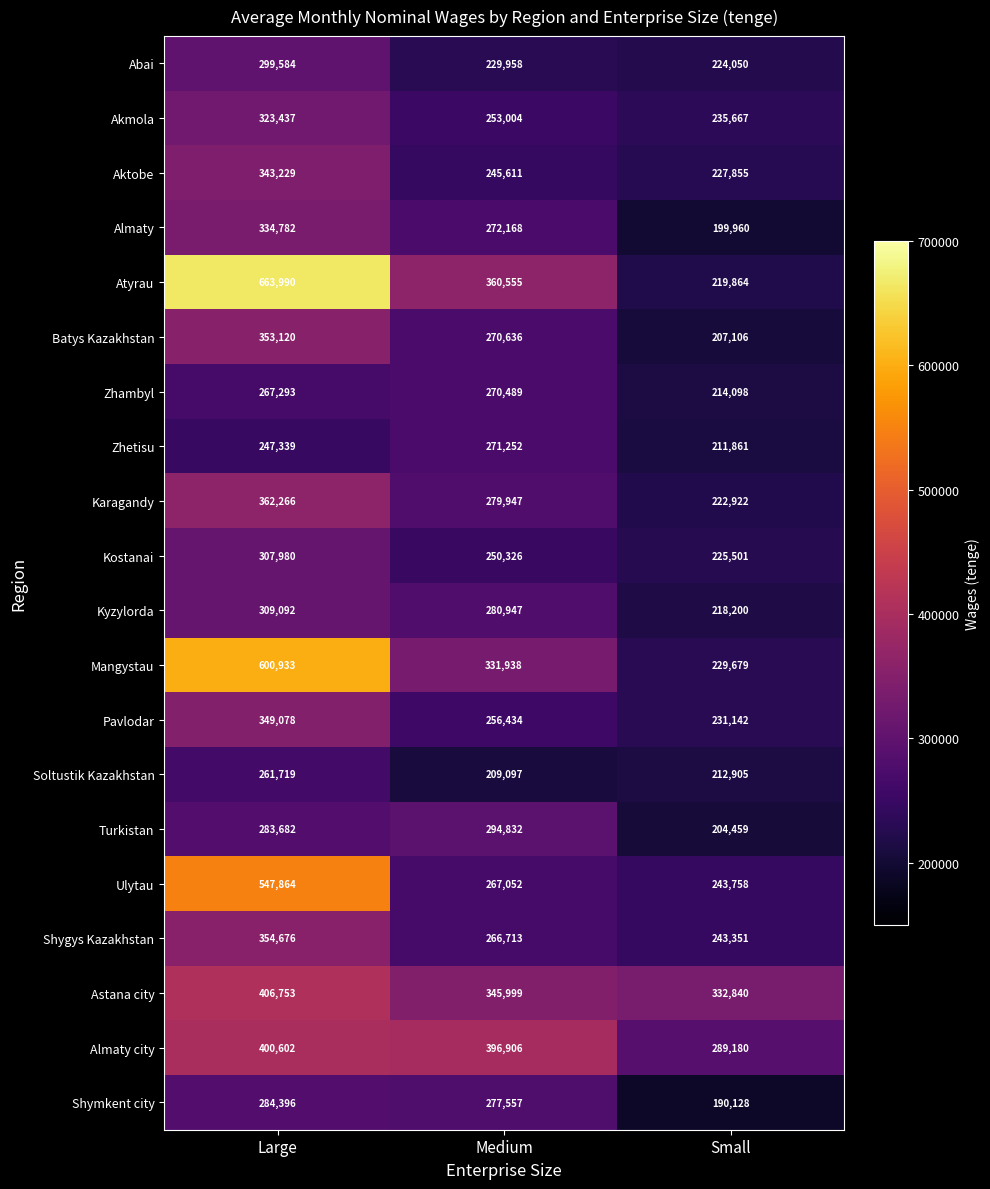

At which label does Zhetisu reach its minimum?

Small